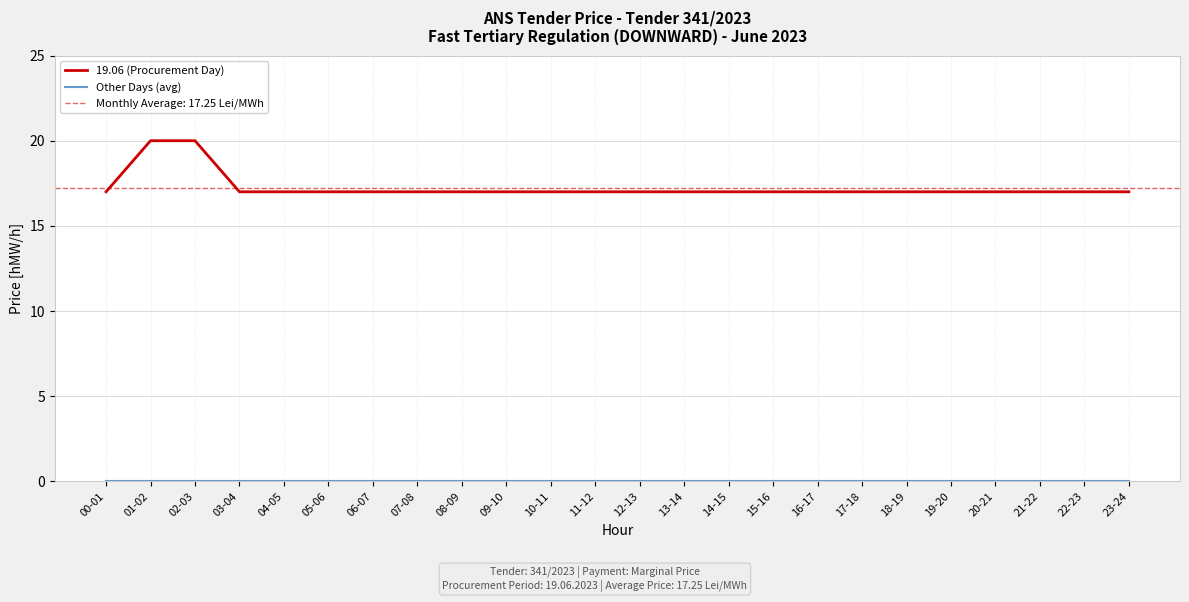

Which series has the largest range (max minus min)?

19.06 (Procurement Day)